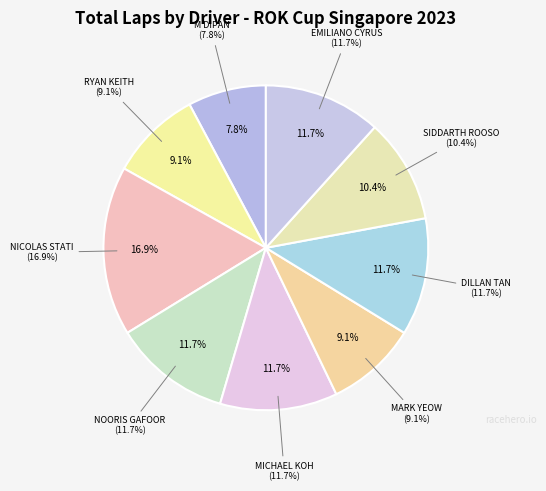

What is the smallest slice in the pie chart?

M DIPAN